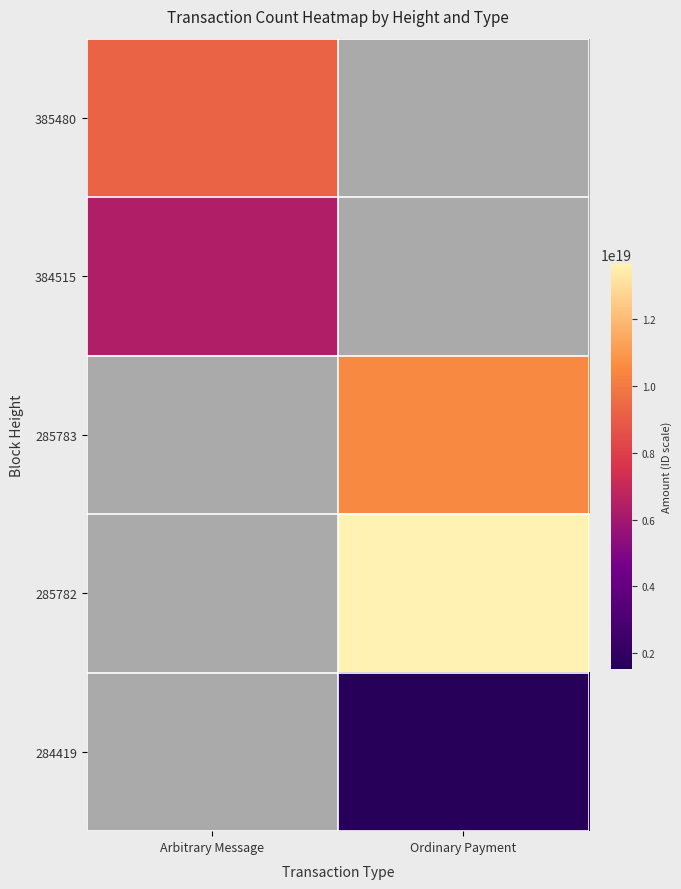

Which category has the lowest value in the 385480 series?

Arbitrary Message